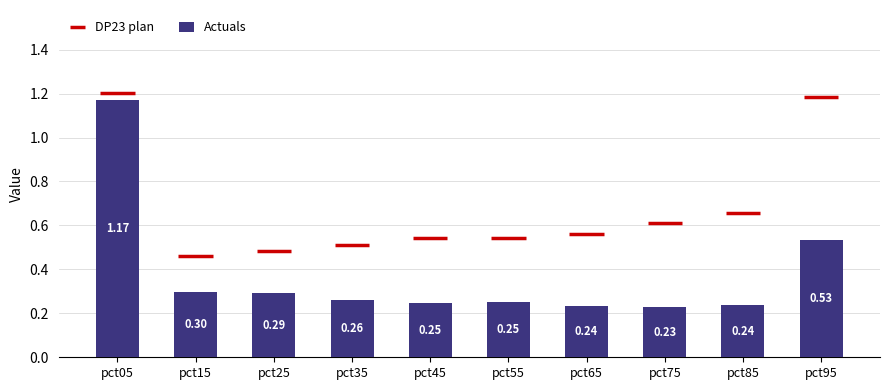

Which has a higher value, pct55 or pct15?

pct15